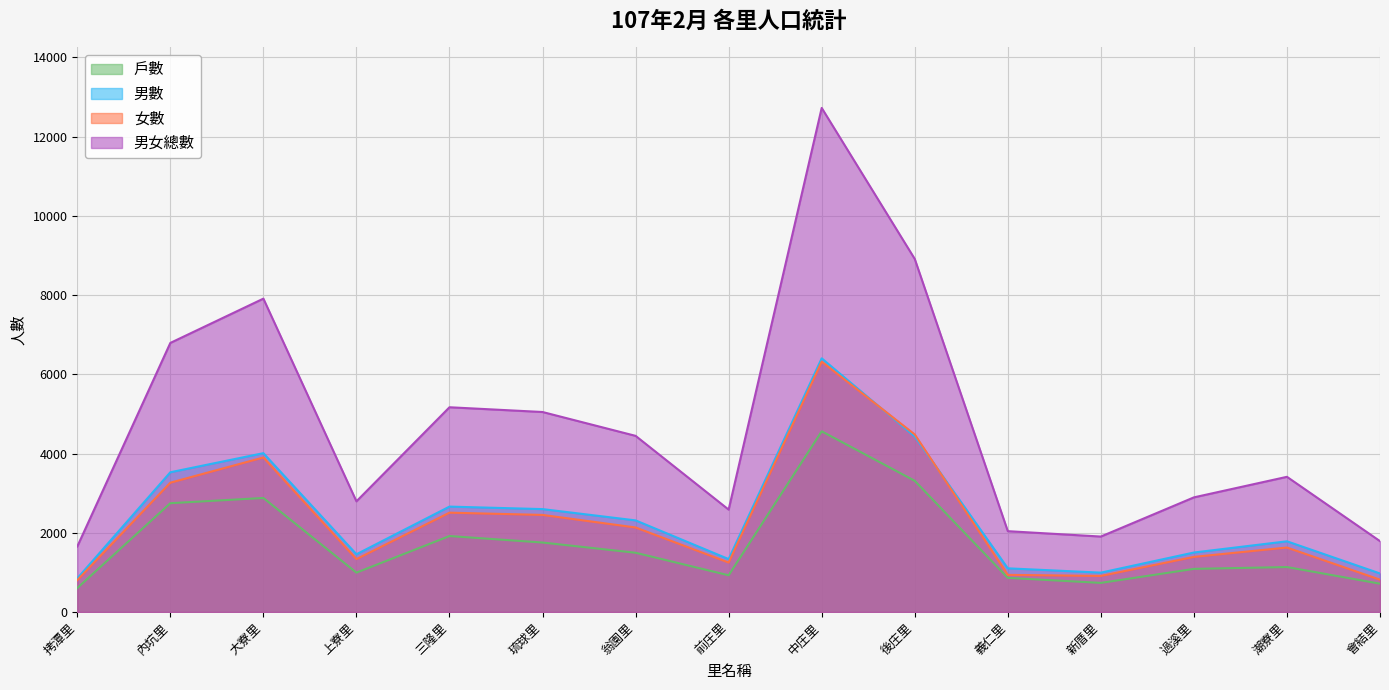

True or false: 男數 and 男女總數 cross at least once.

False